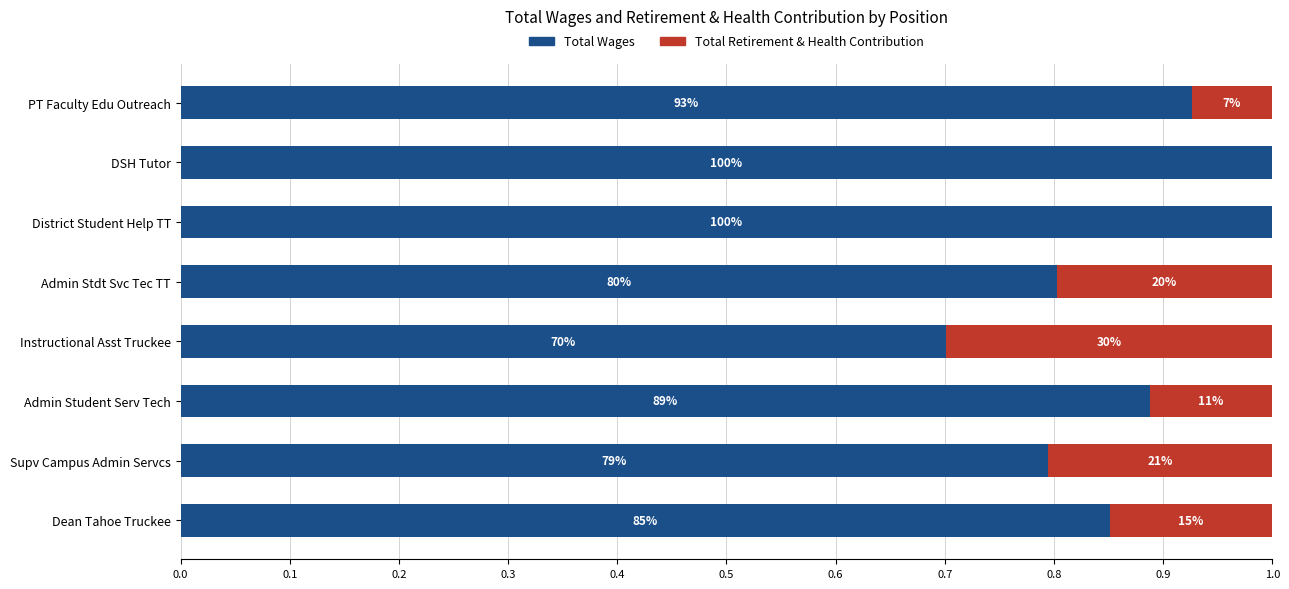

What are all the series names shown in the legend?

Total Wages, Total Retirement & Health Contribution